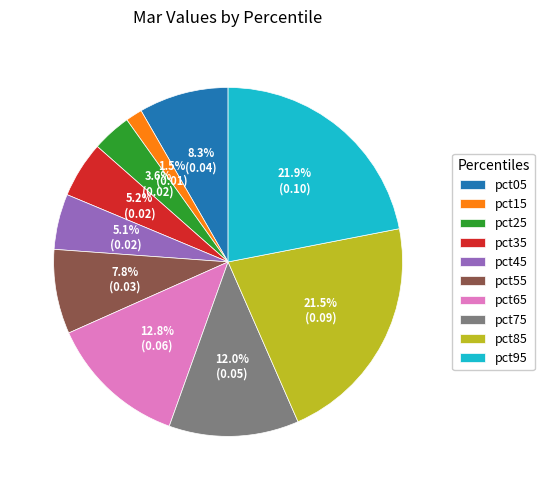

What is the smallest slice in the pie chart?

pct15